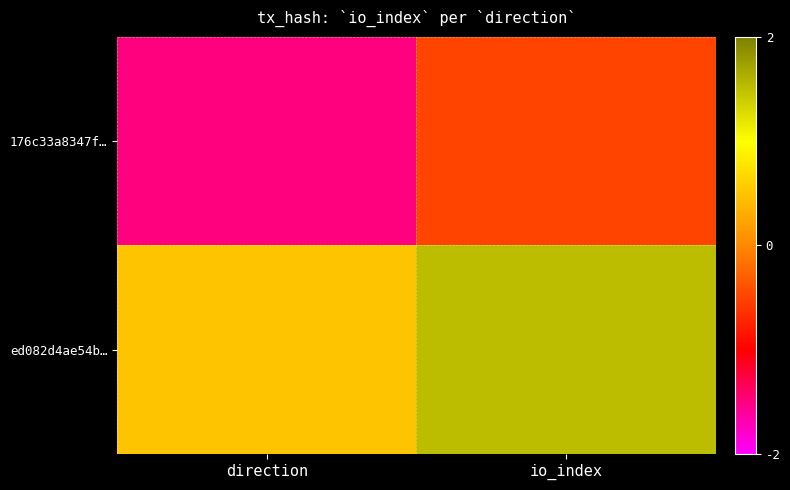

What is the total value across all series at io_index?

2